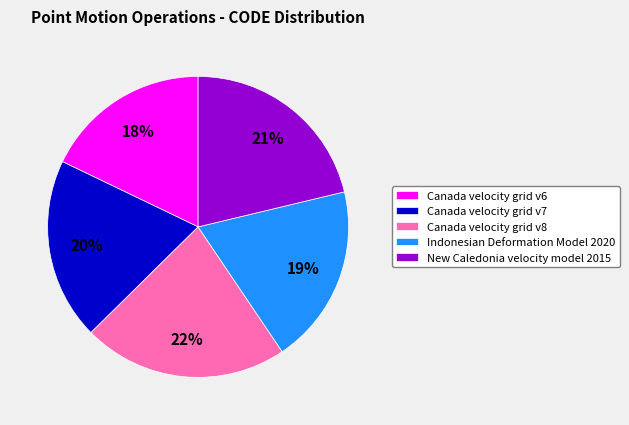

Which category has the smallest portion of the pie?

Canada velocity grid v6